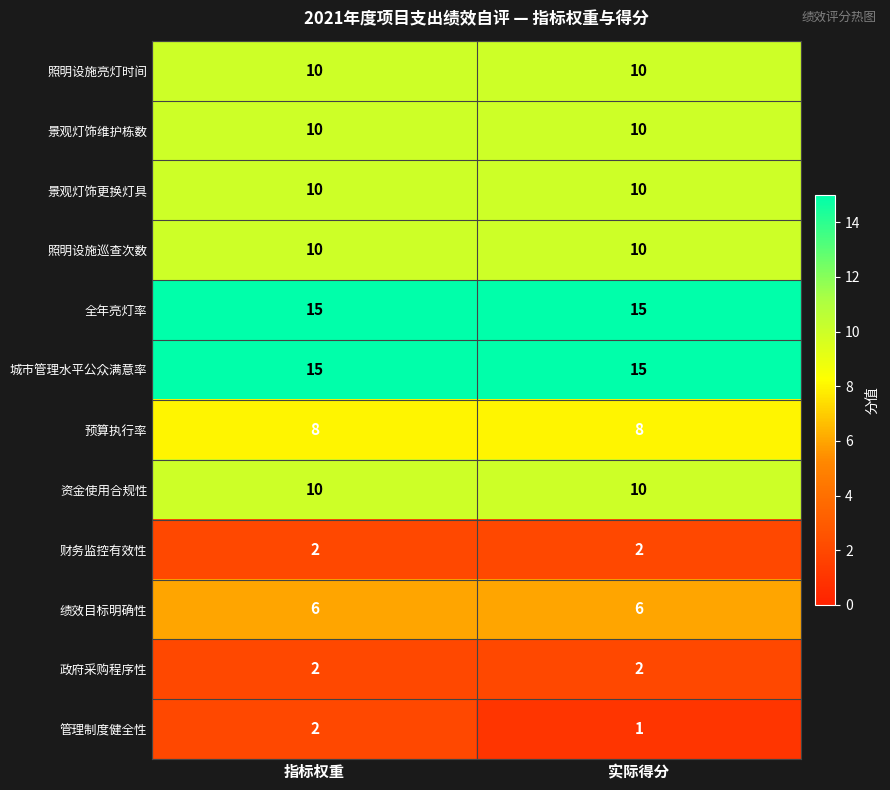

Count the number of data series in this chart.

12